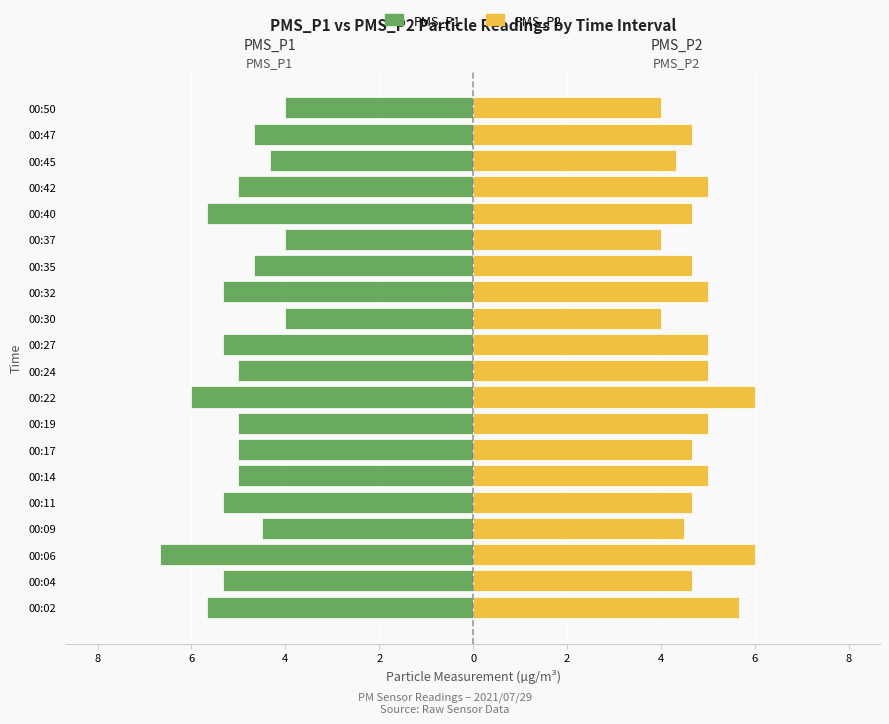

What is the spread (max minus min) of values at 00:06?

12.7